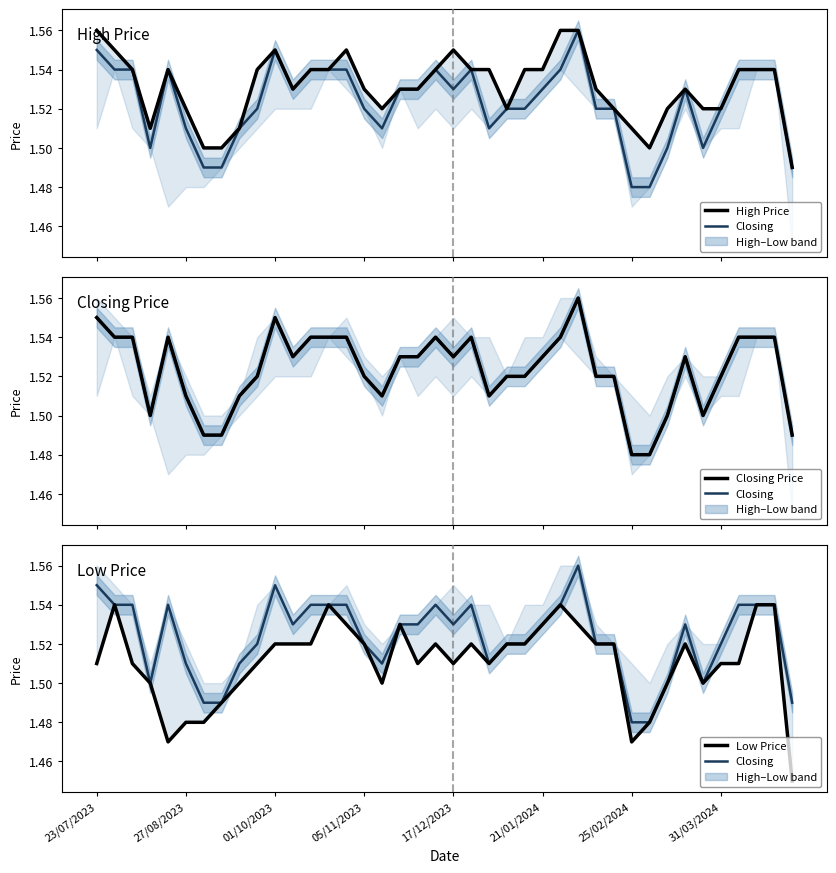

What is the sum of the Closing Price values at 31 and 28?

3.0